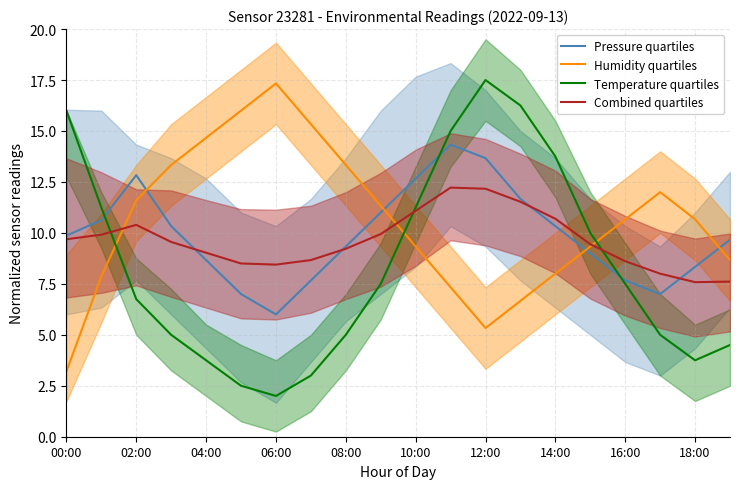

What is the label of the 3rd point from the right?

17